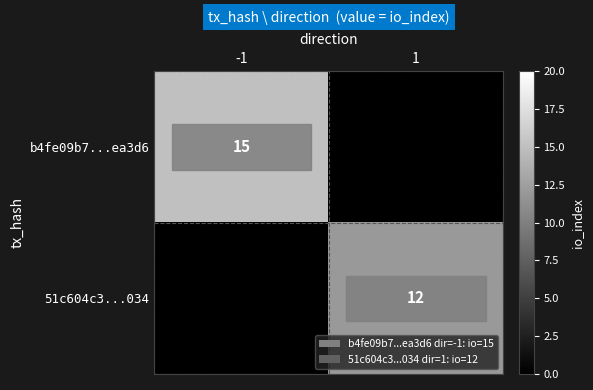

Is it true that b4fe09b7...ea3d6 equals 20 at -1?

False